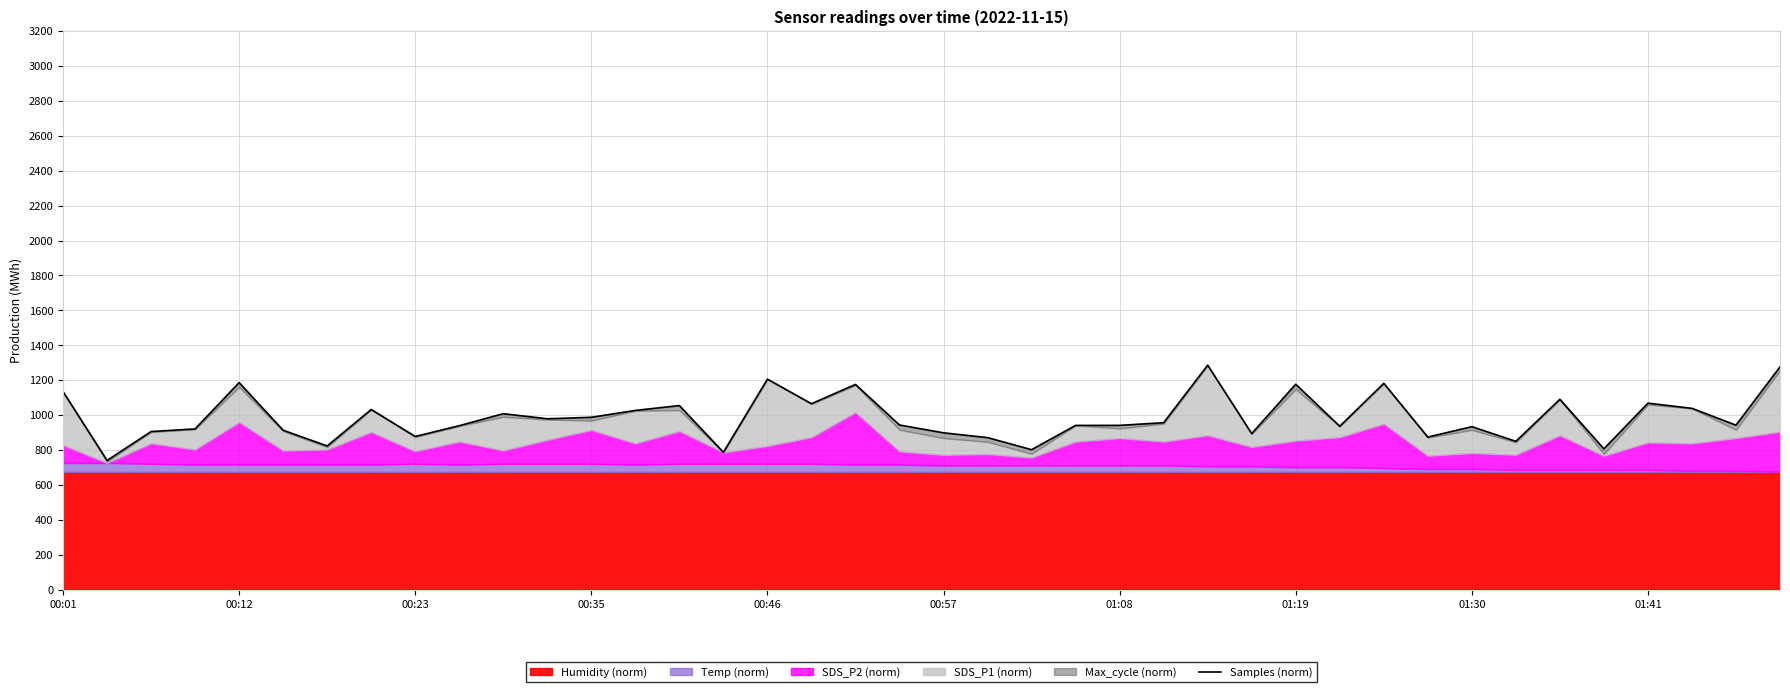

What is the change in value from 00:23 to 29?

+30.4